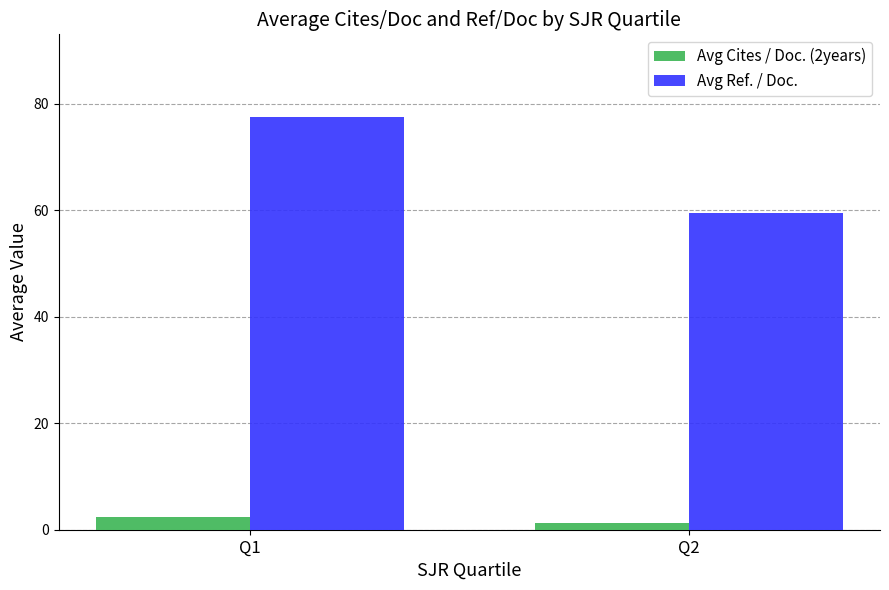

What is the average value of the Avg Cites / Doc. (2years) series?

1.9